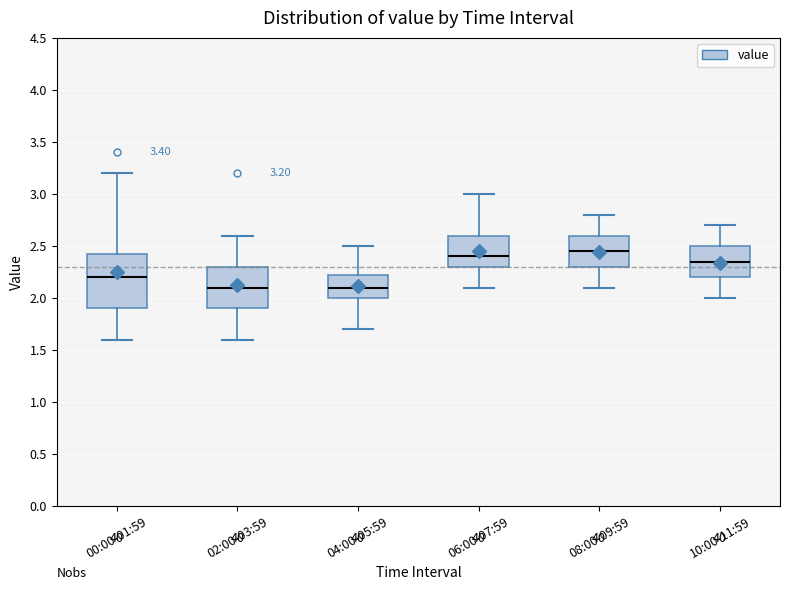

Comparing the boxes themselves (not the whiskers), which one is the tallest?

00:00-01:59